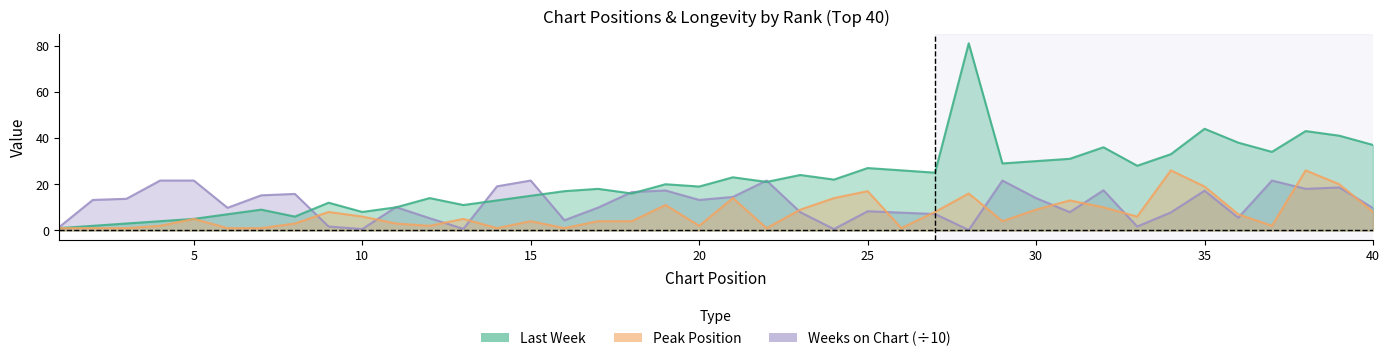

Which has a higher value, 26 or 13?

26